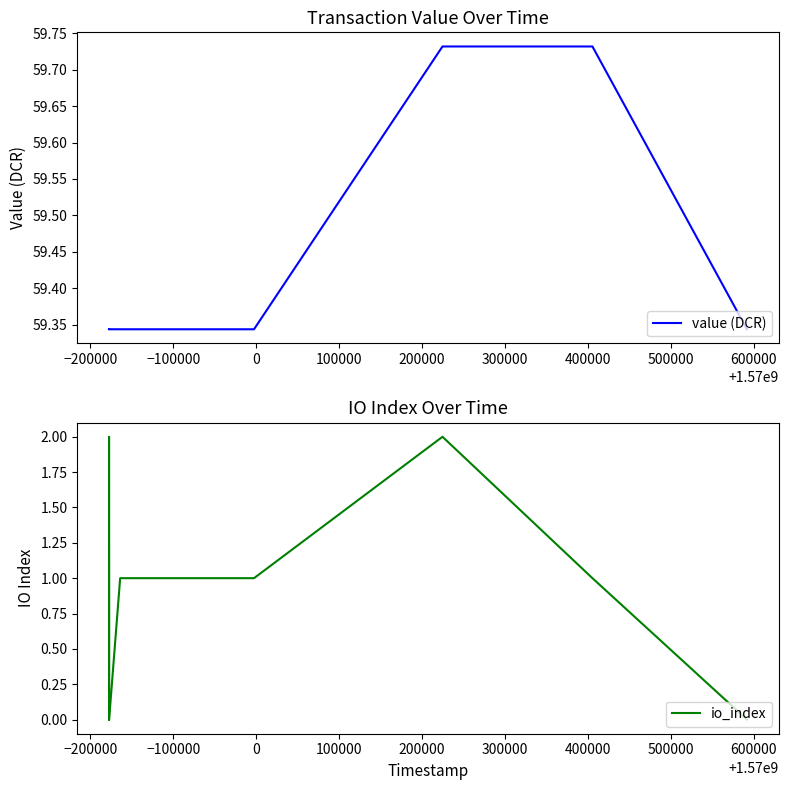

How many io_index values are between 0 and 1?

12